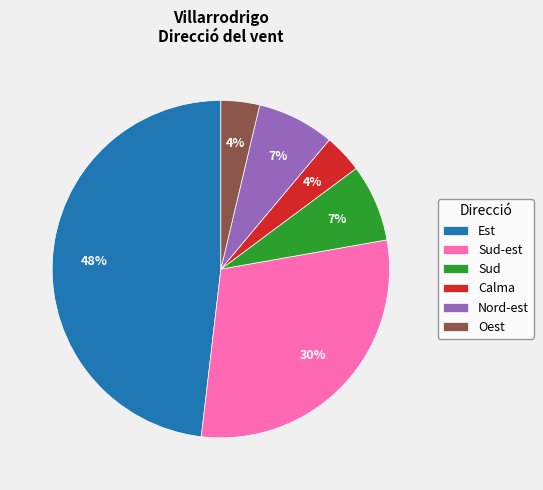

What is the largest slice in the pie chart?

Est